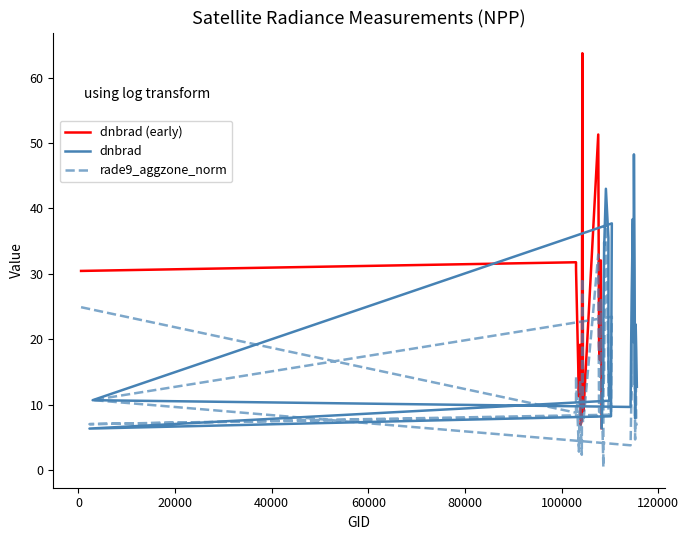

Reading left to right, what are all the values shown in this chart?

24.9	8.8	14.3	2.8	10.2	13.6	7.5	2.3	29.3	7.3	7.6	33.0	8.9	8.8	26.2	6.4	6.4	0.4	11.9	15.3	17.6	39.3	15.6	9.0	8.4	7.0	8.3	23.4	10.7	3.8	9.0	11.6	38.4	13.2	17.4	22.4	4.7	17.6	7.1	6.8